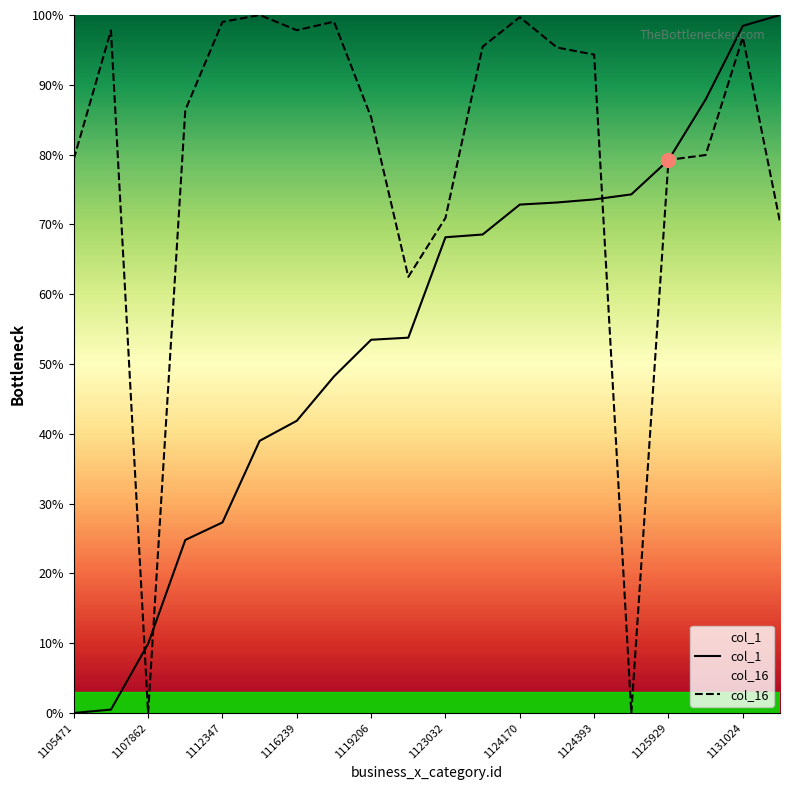

What are all the series names shown in the legend?

col_1, col_16